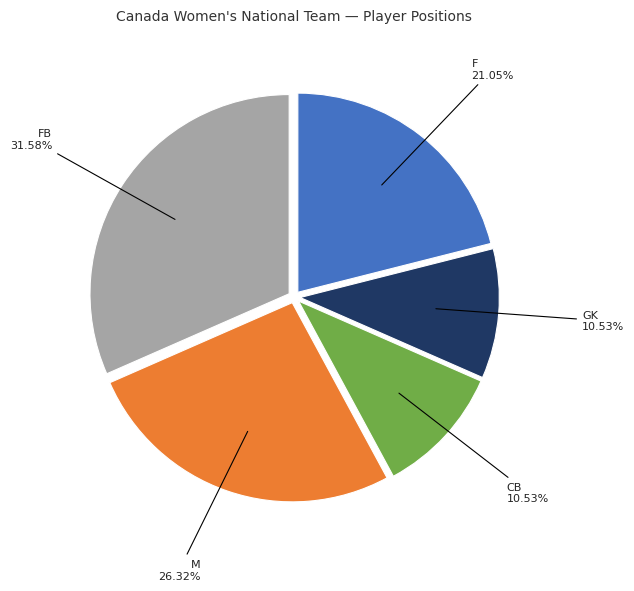

Is there a majority slice in this chart?

No